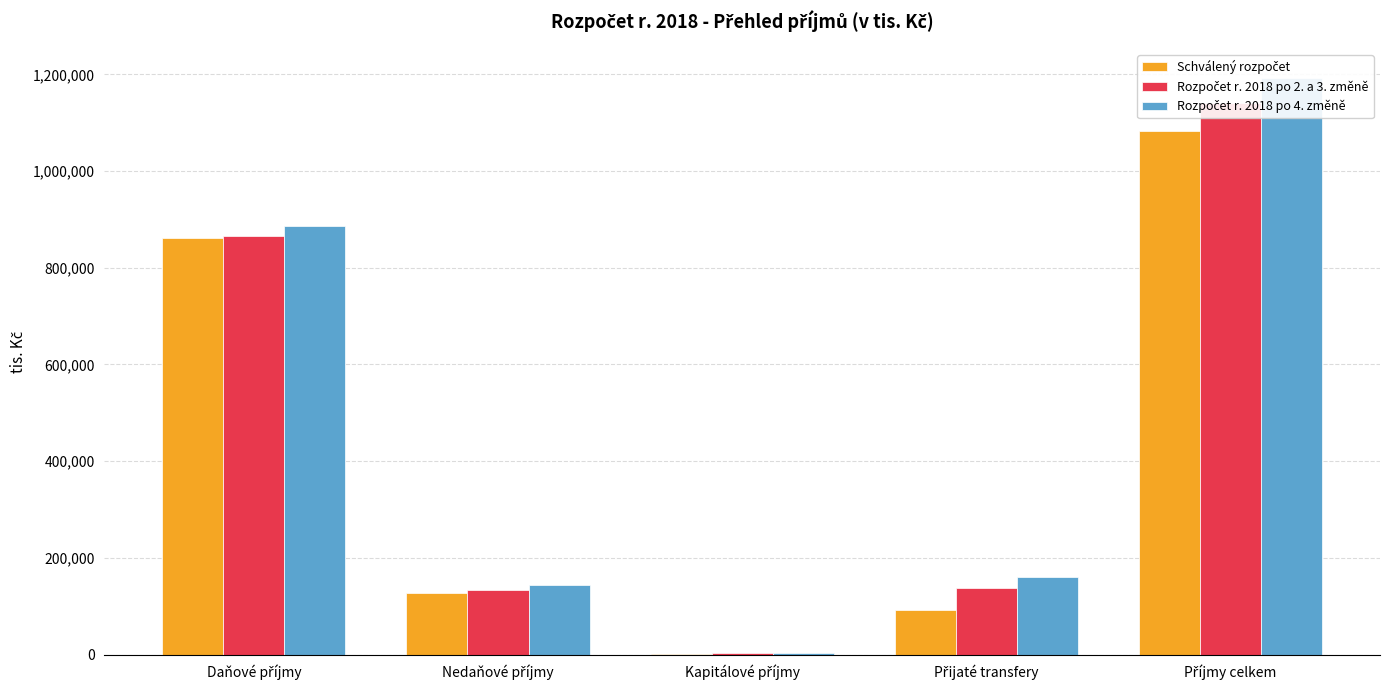

Where is Rozpočet r. 2018 po 4. změně nearest to the value 598577?

Daňové příjmy